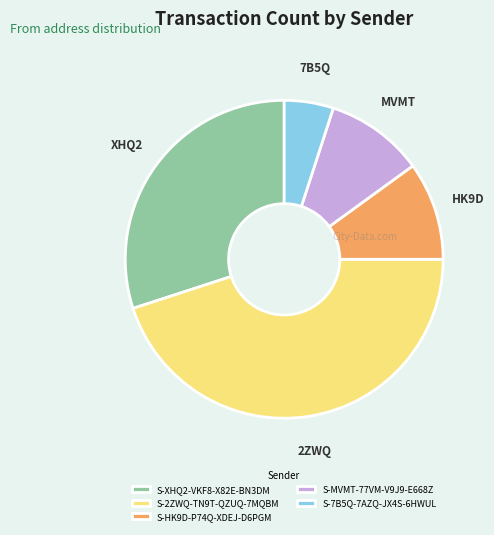

Which category has the smallest portion of the pie?

S-7B5Q-7AZQ-JX4S-6HWUL